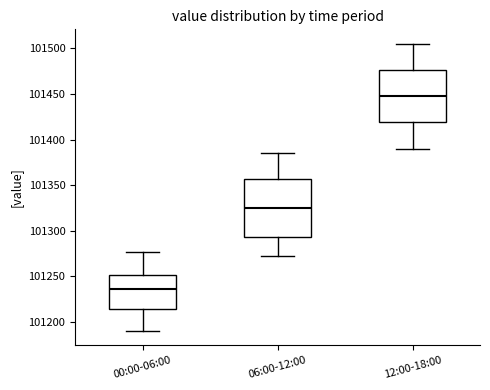

Reading left to right, read every box against the y-axis: the position of its median line, the range the box covers, and the ends of its whiskers. The values are not printed on the chart, so give them approximately, as read against the axis.

00:00-06:00: median 101235, box 101215 to 101250, whiskers 101190 to 101275
06:00-12:00: median 101325, box 101295 to 101355, whiskers 101275 to 101385
12:00-18:00: median 101450, box 101420 to 101475, whiskers 101390 to 101505